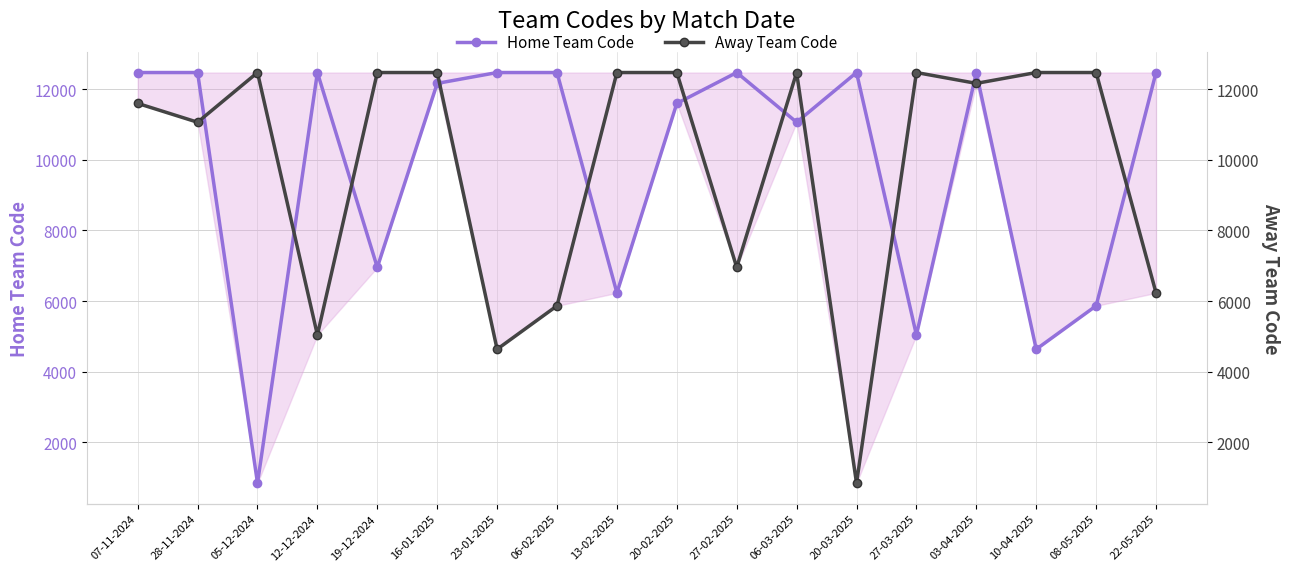

List the labels in order of Home Team Code value, largest first.

07-11-2024, 28-11-2024, 12-12-2024, 23-01-2025, 06-02-2025, 27-02-2025, 20-03-2025, 03-04-2025, 22-05-2025, 16-01-2025, 20-02-2025, 06-03-2025, 19-12-2024, 13-02-2025, 08-05-2025, 27-03-2025, 10-04-2025, 05-12-2024